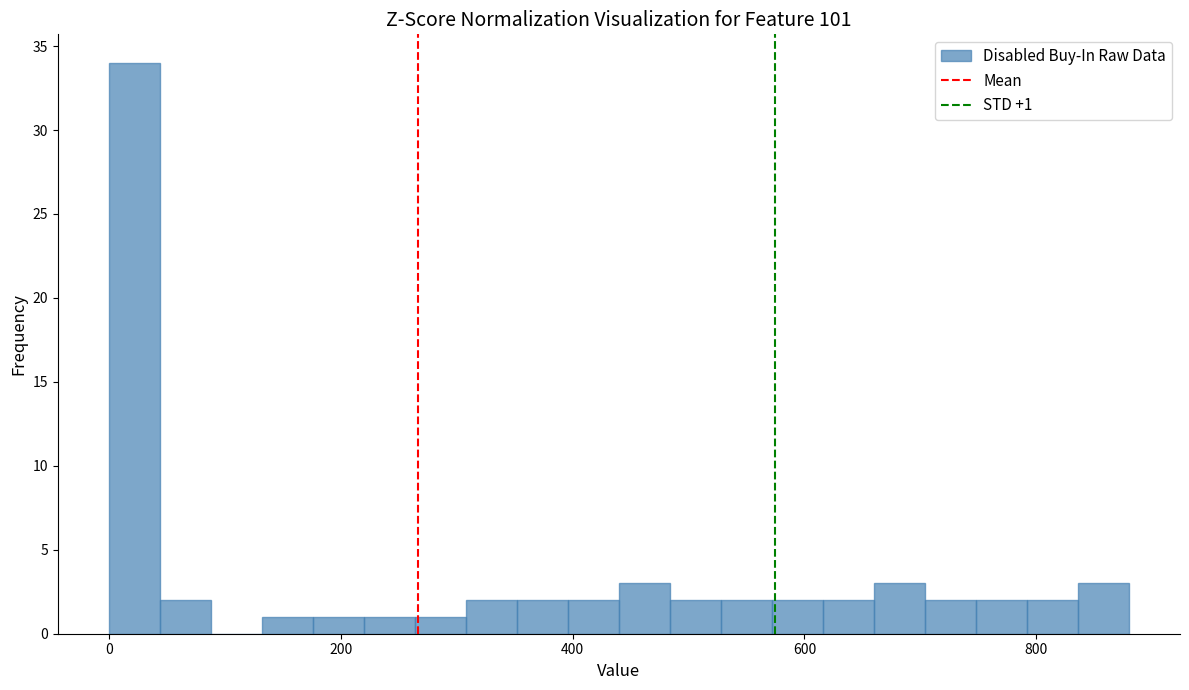

Read against the x-axis, roughly where is the centre of the tallest bar?

20